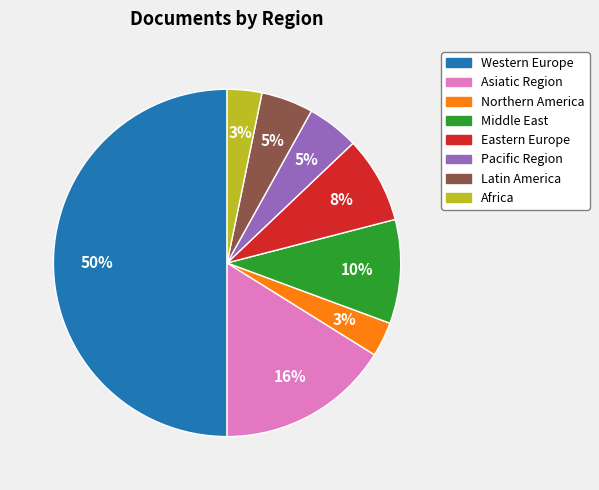

Count the number of slices in the pie.

8